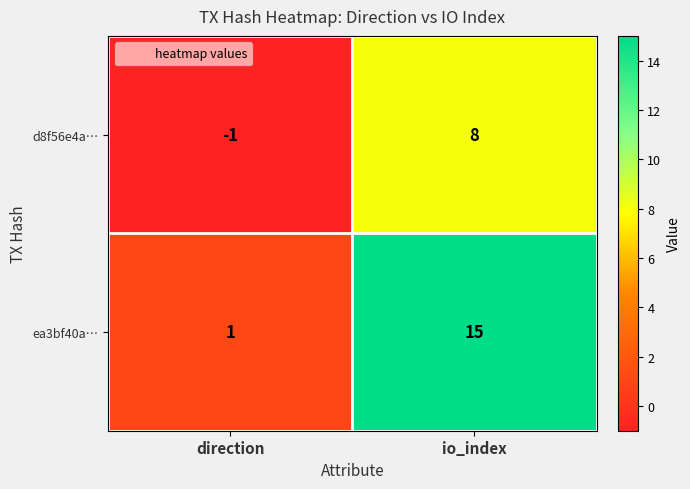

List the series in order of their peak value, highest first.

ea3bf40a…, d8f56e4a…